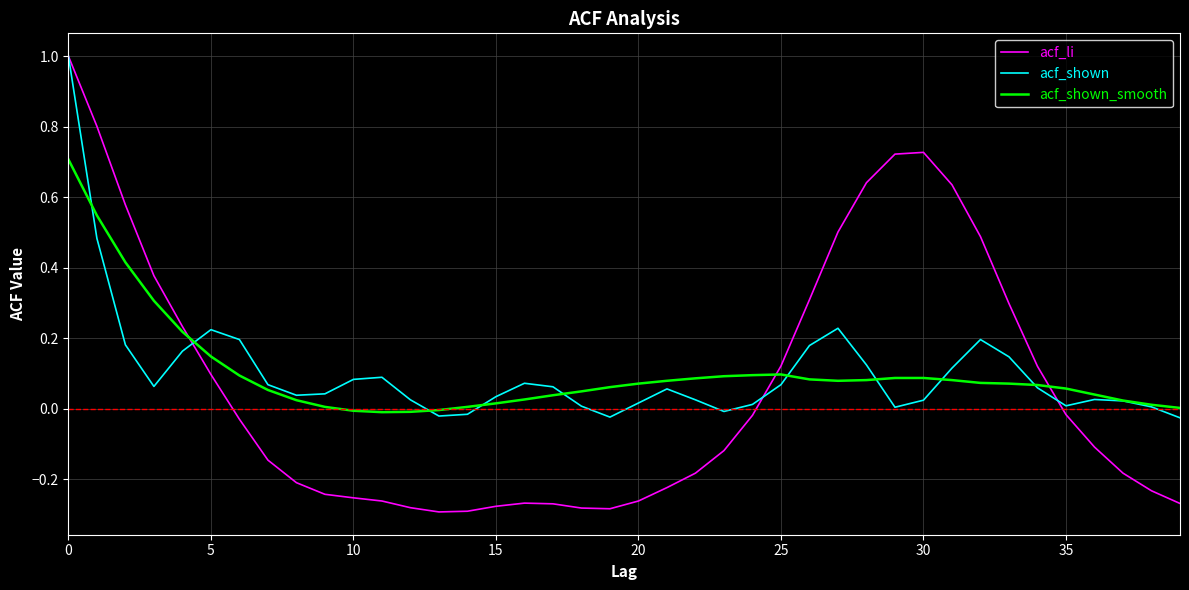

Which series has the largest range (max minus min)?

acf_li